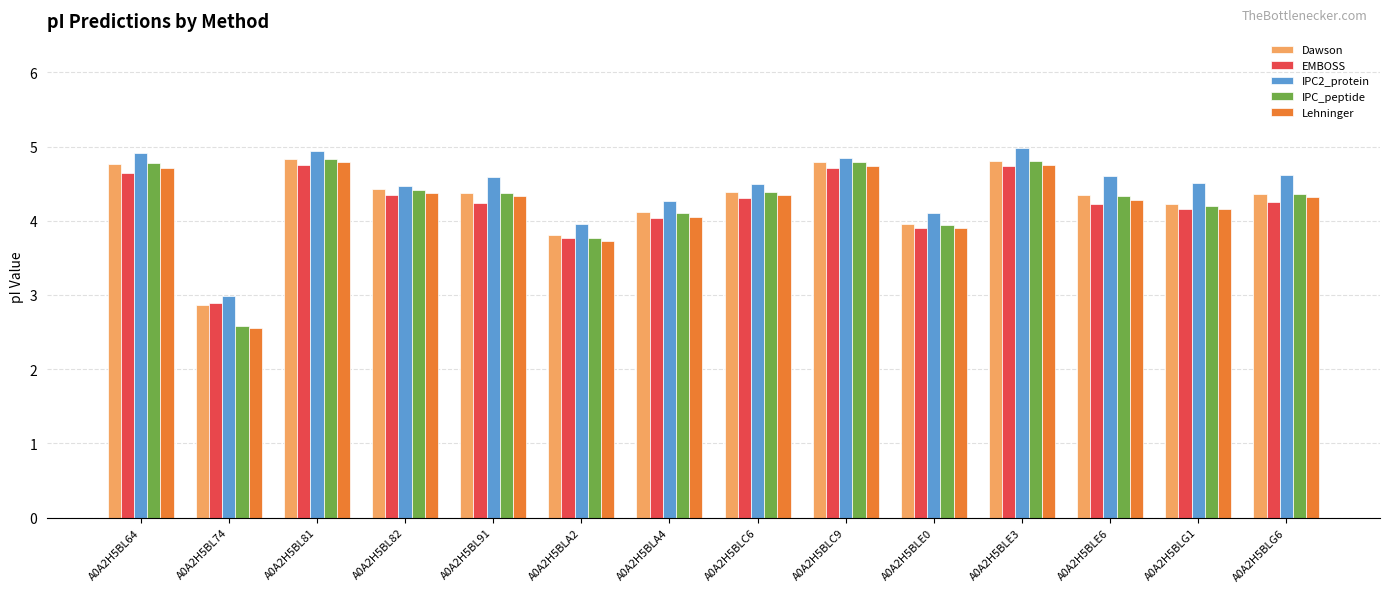

What is the difference between the highest and lowest values at A0A2H5BL91?

0.4